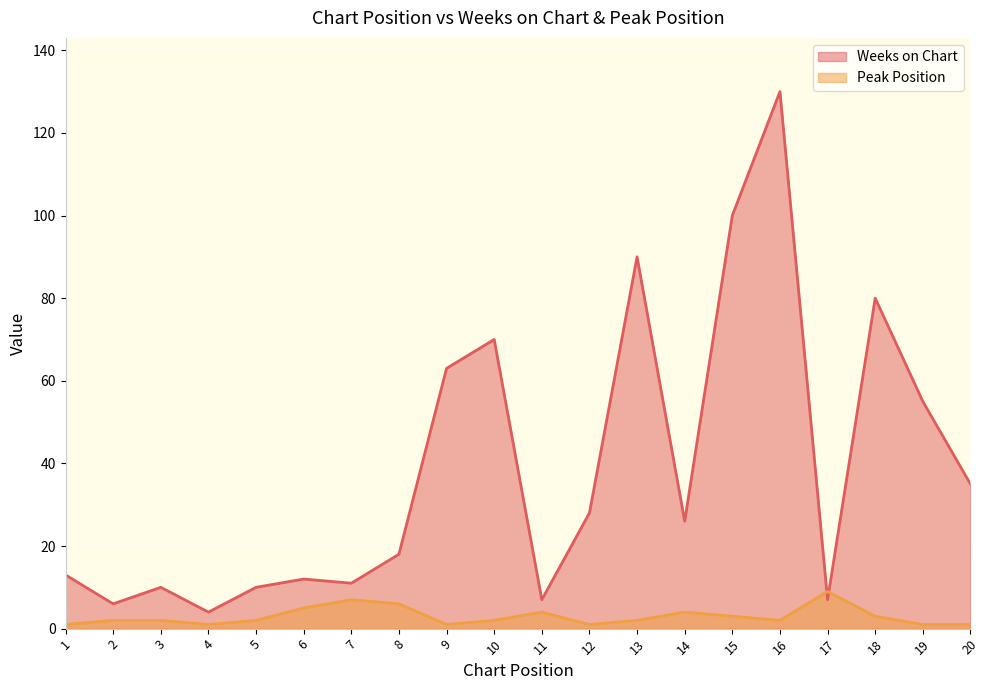

Which series changed the most between 1 and 7?

Peak Position